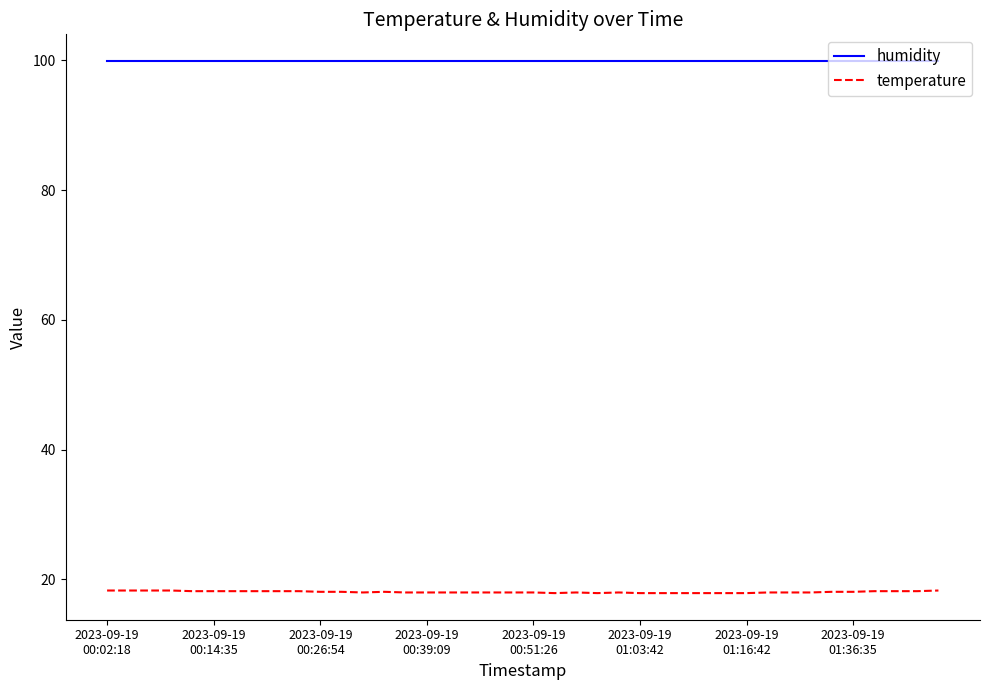

Which series has the largest total across all categories?

humidity